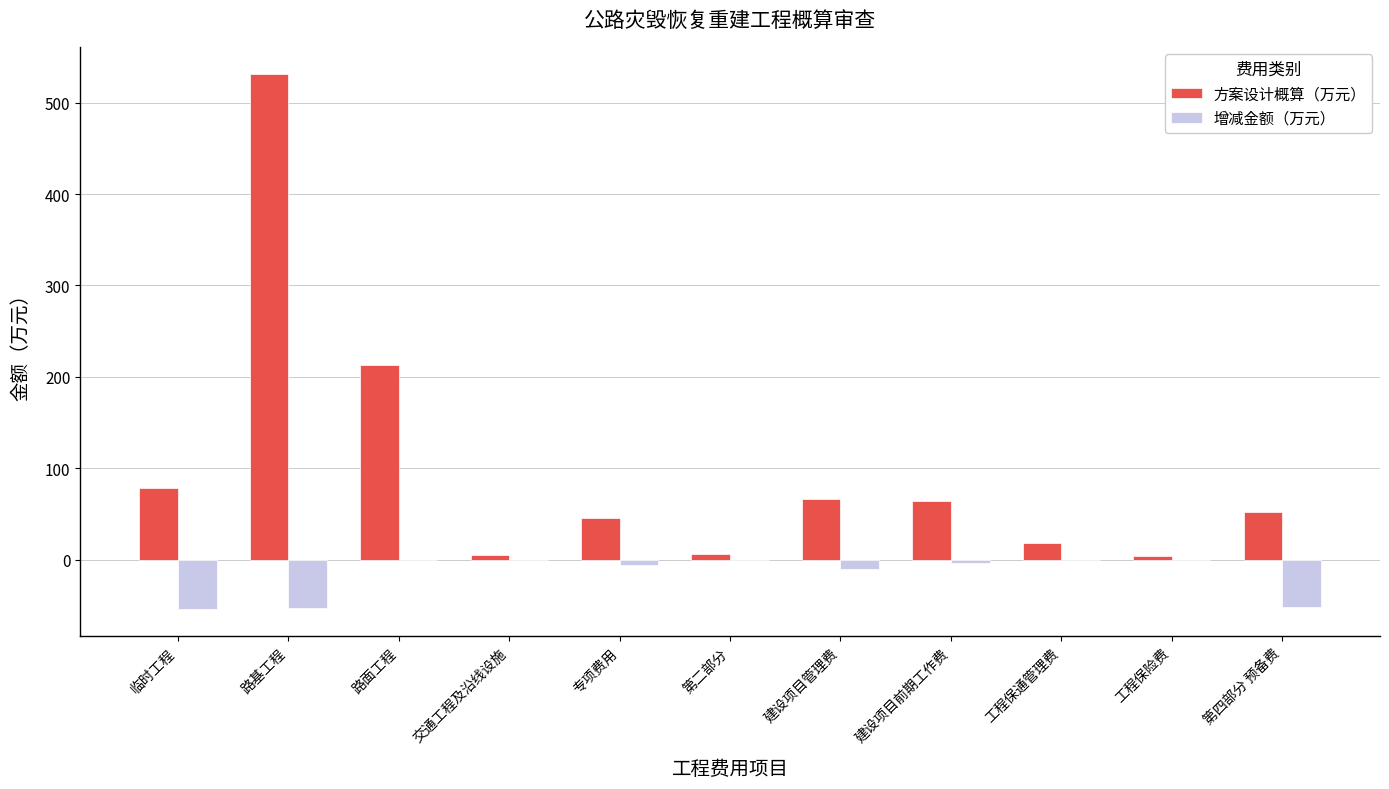

What is the greatest value displayed?

531.9